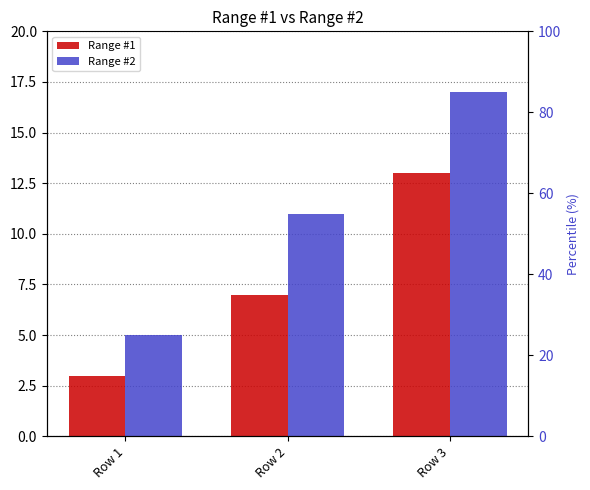

Where does the Range #1 series first go above 7?

Row 3